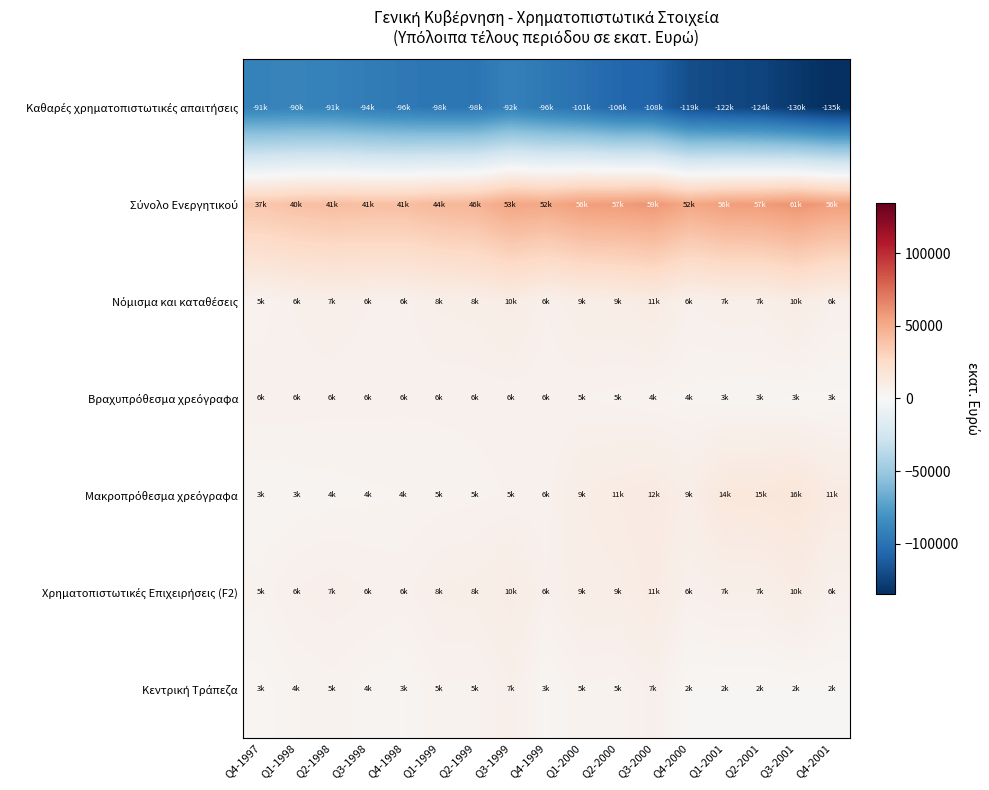

What is the difference between the highest and lowest values at Q4-1997?

127754.3